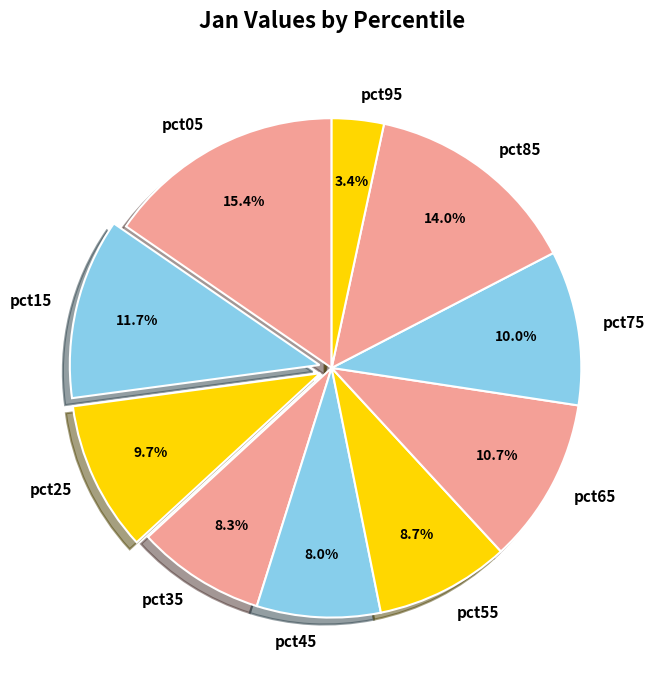

To the nearest percent, what portion does pct25 represent?

10%